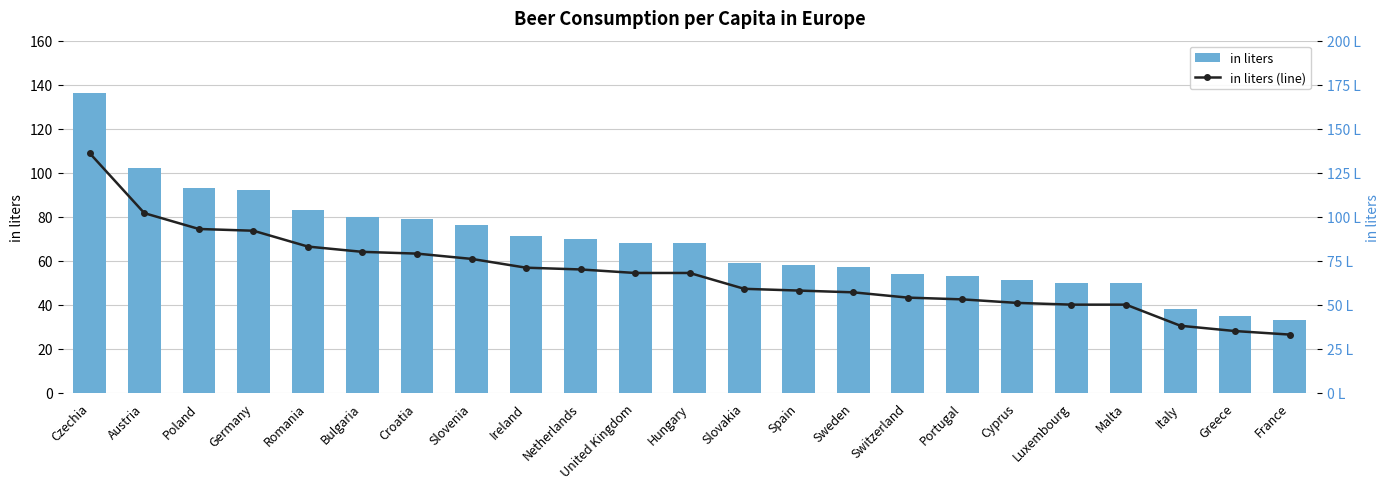

Reading right to left, extract all data points from this chart.

in liters: France=33	Greece=35	Italy=38	Malta=50	Luxembourg=50	Cyprus=51	Portugal=53	Switzerland=54	Sweden=57	Spain=58	Slovakia=59	Hungary=68	United Kingdom=68	Netherlands=70	Ireland=71	Slovenia=76	Croatia=79	Bulgaria=80	Romania=83	Germany=92	Poland=93	Austria=102	Czechia=136
in liters (line): France=33	Greece=35	Italy=38	Malta=50	Luxembourg=50	Cyprus=51	Portugal=53	Switzerland=54	Sweden=57	Spain=58	Slovakia=59	Hungary=68	United Kingdom=68	Netherlands=70	Ireland=71	Slovenia=76	Croatia=79	Bulgaria=80	Romania=83	Germany=92	Poland=93	Austria=102	Czechia=136